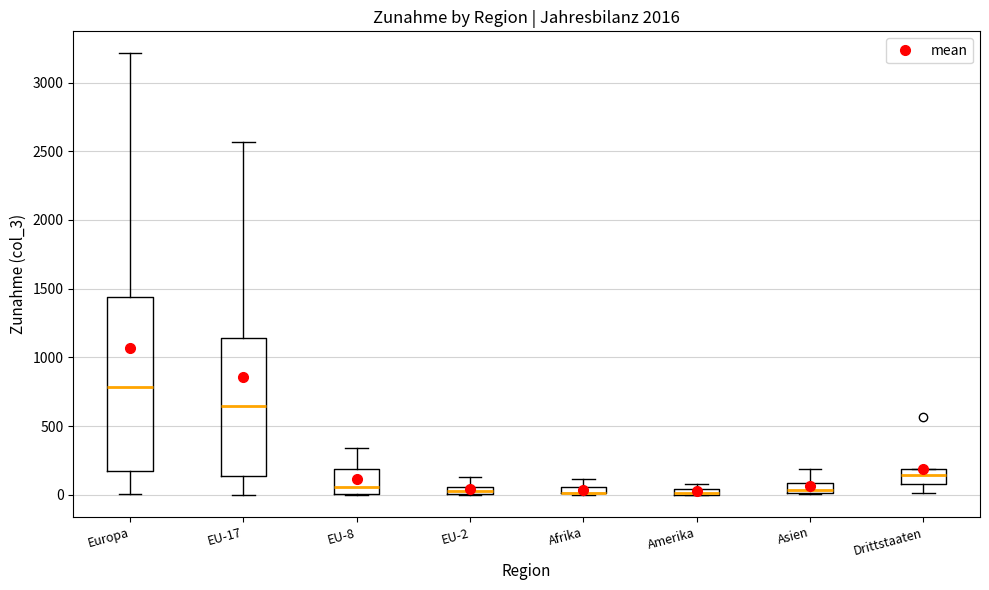

Comparing the boxes themselves (not the whiskers), which one is the tallest?

Europa